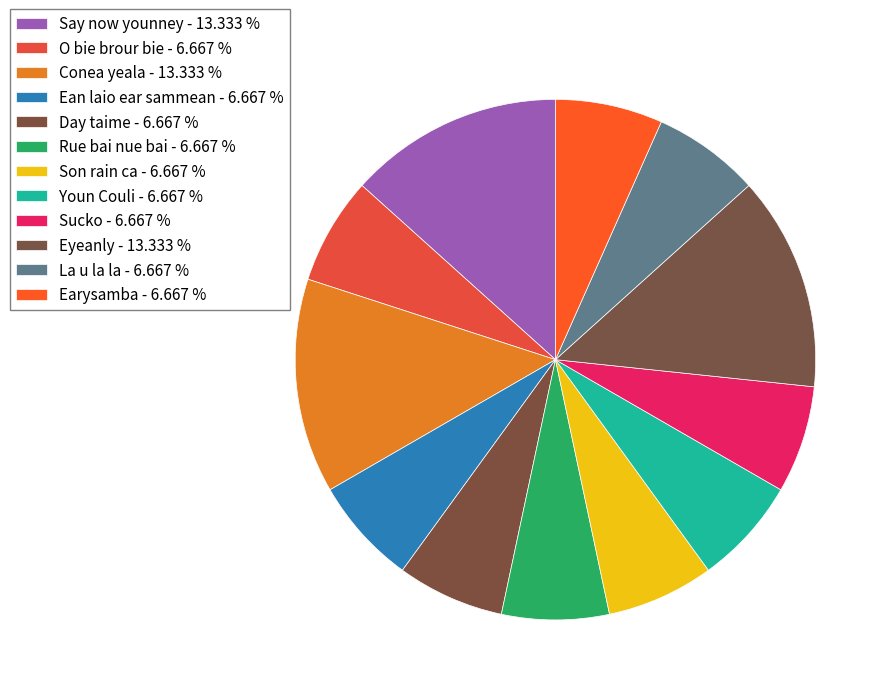

The Say now younney slice represents 13% of the pie. True or false?

True